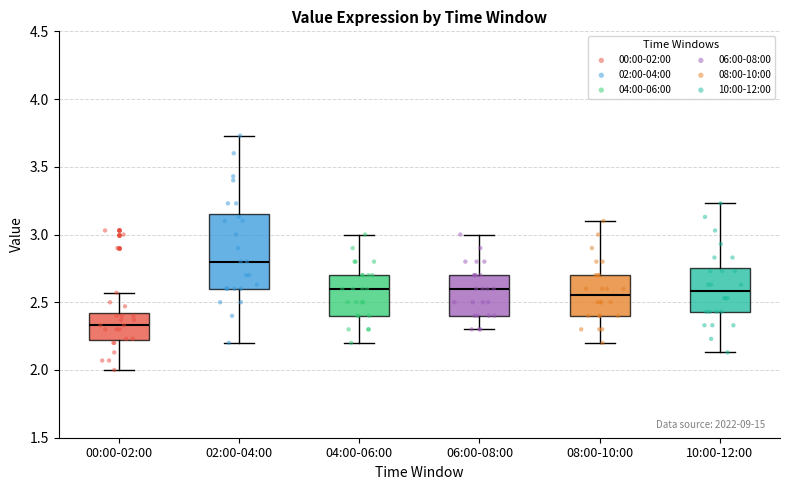

Which box is the tallest, from its lower edge to its upper edge?

02:00-04:00